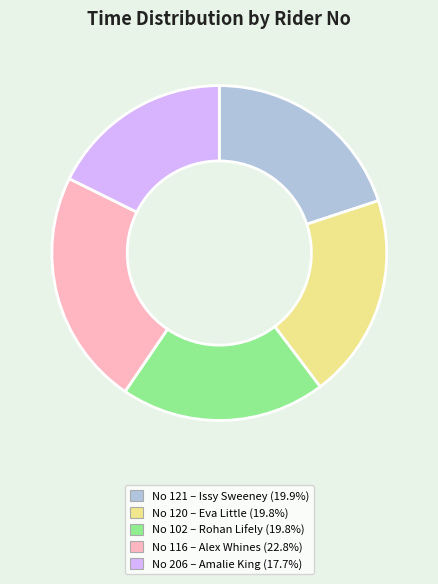

What is the ratio of the value at No 102 – Rohan Lifely (19.8%) to the value at No 116 – Alex Whines (22.8%)?

0.9